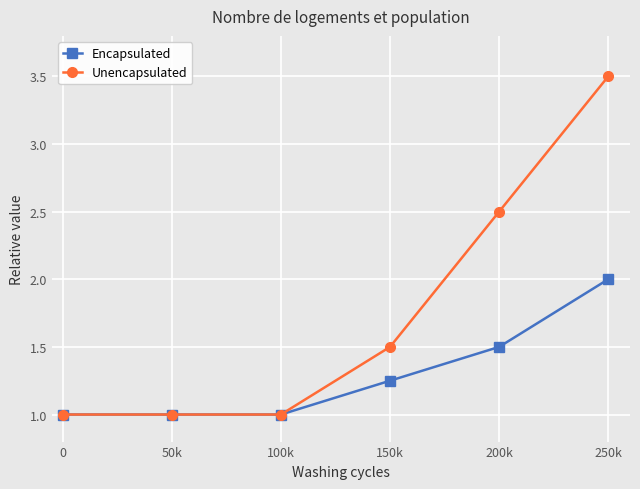

Which series changed the most between 50k and 250k?

Unencapsulated